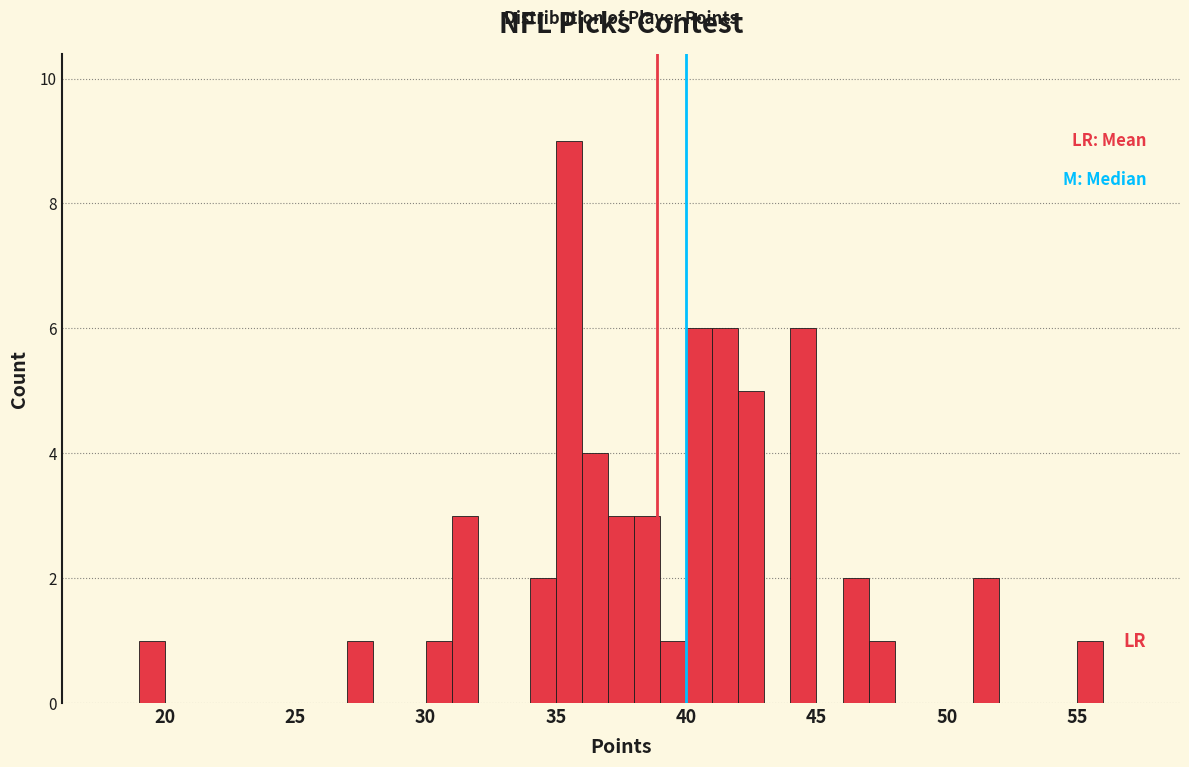

Around what value on the x-axis is the tallest bar? Give the approximate position of its centre, as read against the axis.

35.5